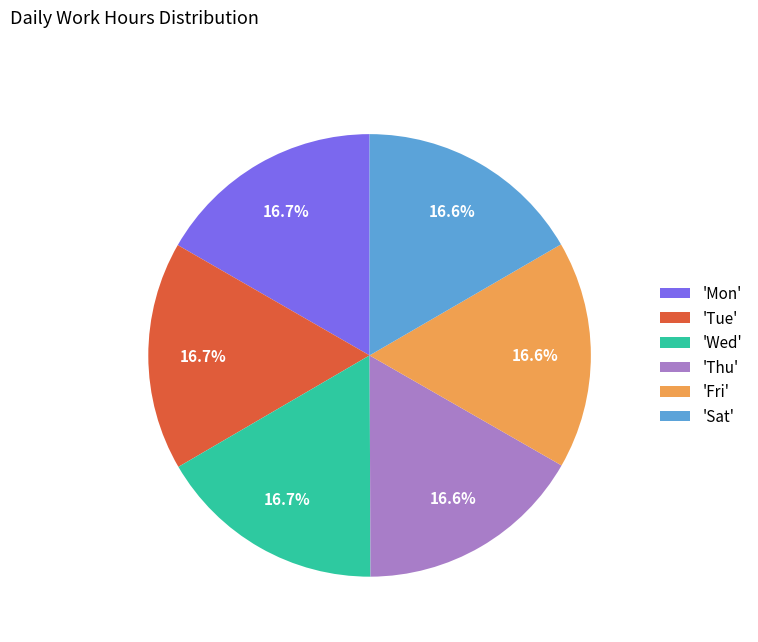

How many segments does this pie chart have?

6